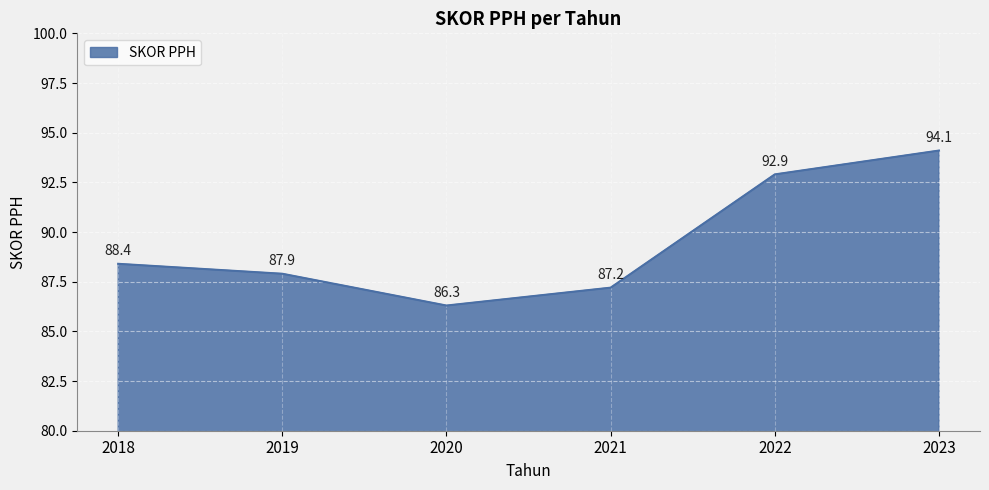

Which label corresponds to the largest value in the chart?

2023